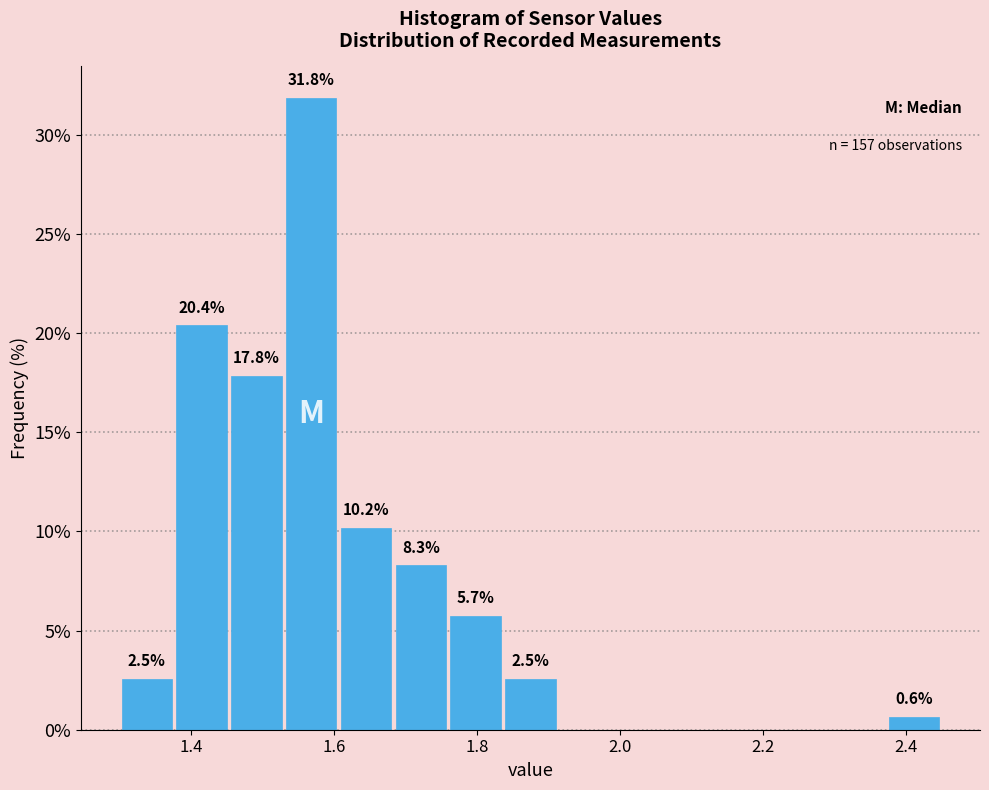

Around what value on the x-axis is the tallest bar? Give the approximate position of its centre, as read against the axis.

1.56